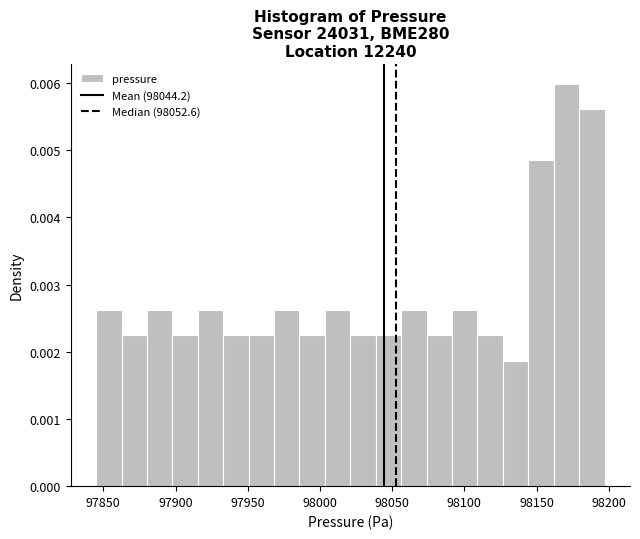

Around what value on the x-axis is the tallest bar? Give the approximate position of its centre, as read against the axis.

98170